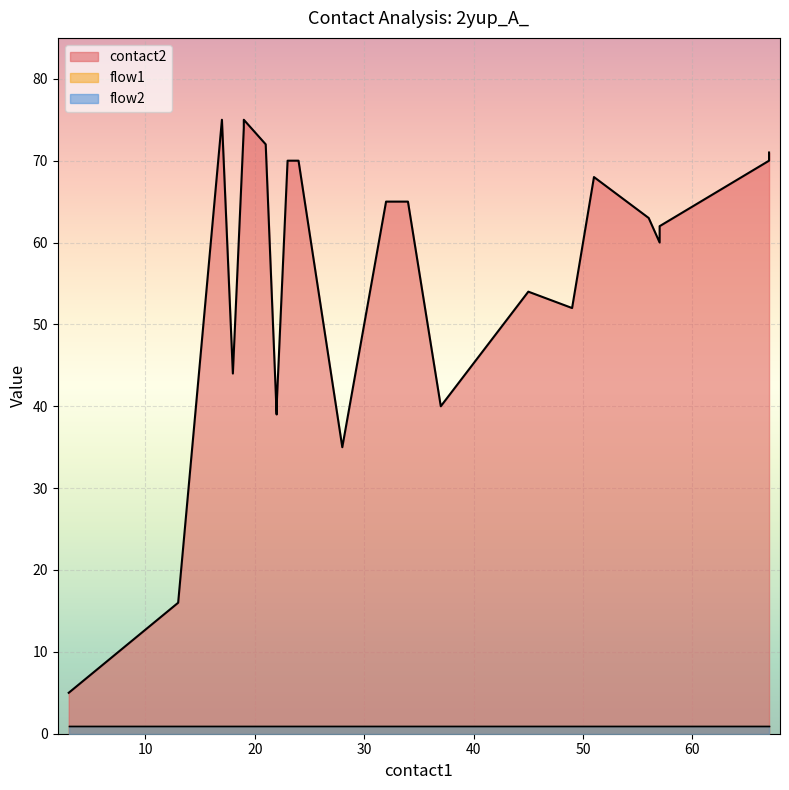

True or false: flow1 has more than 1 points higher than both neighbors.

False